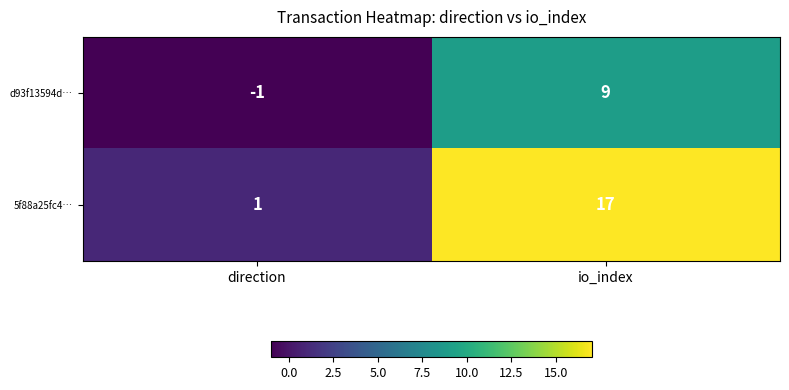

What is the sum of the d93f13594d… values at io_index and direction?

8